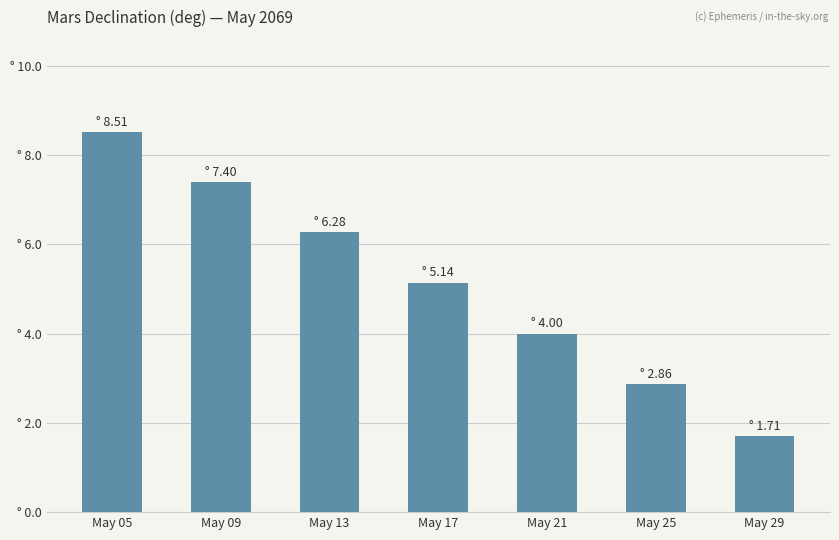

Reading left to right, list all the values displayed in this chart.

May 05=8.5	May 09=7.4	May 13=6.3	May 17=5.1	May 21=4.0	May 25=2.9	May 29=1.7